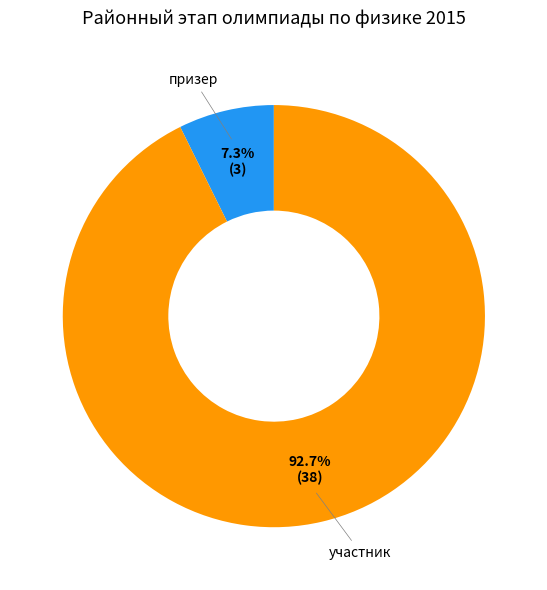

Rank the categories by value from highest to lowest.

участник, призер